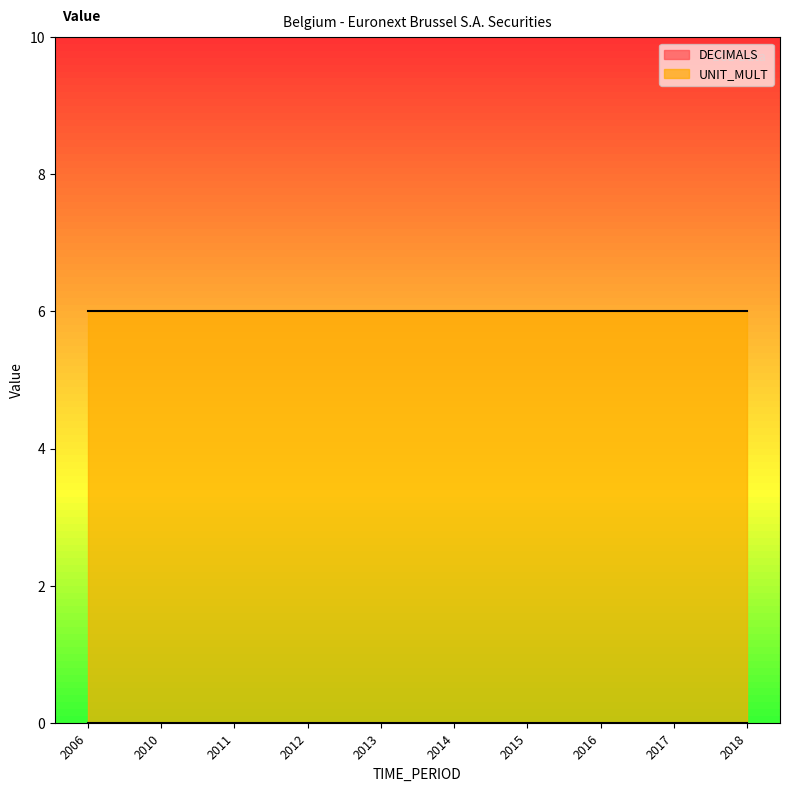

What is the sum of the UNIT_MULT values at 2017 and 2013?

12